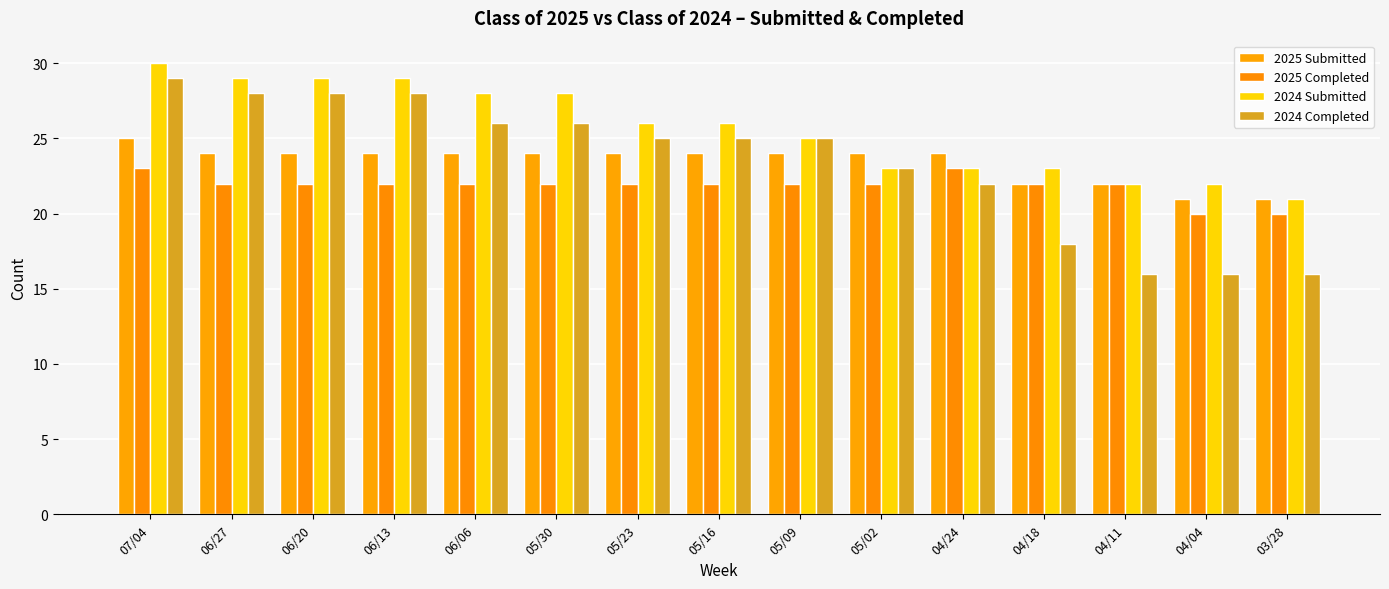

At which category is the sum across all series the highest?

07/04